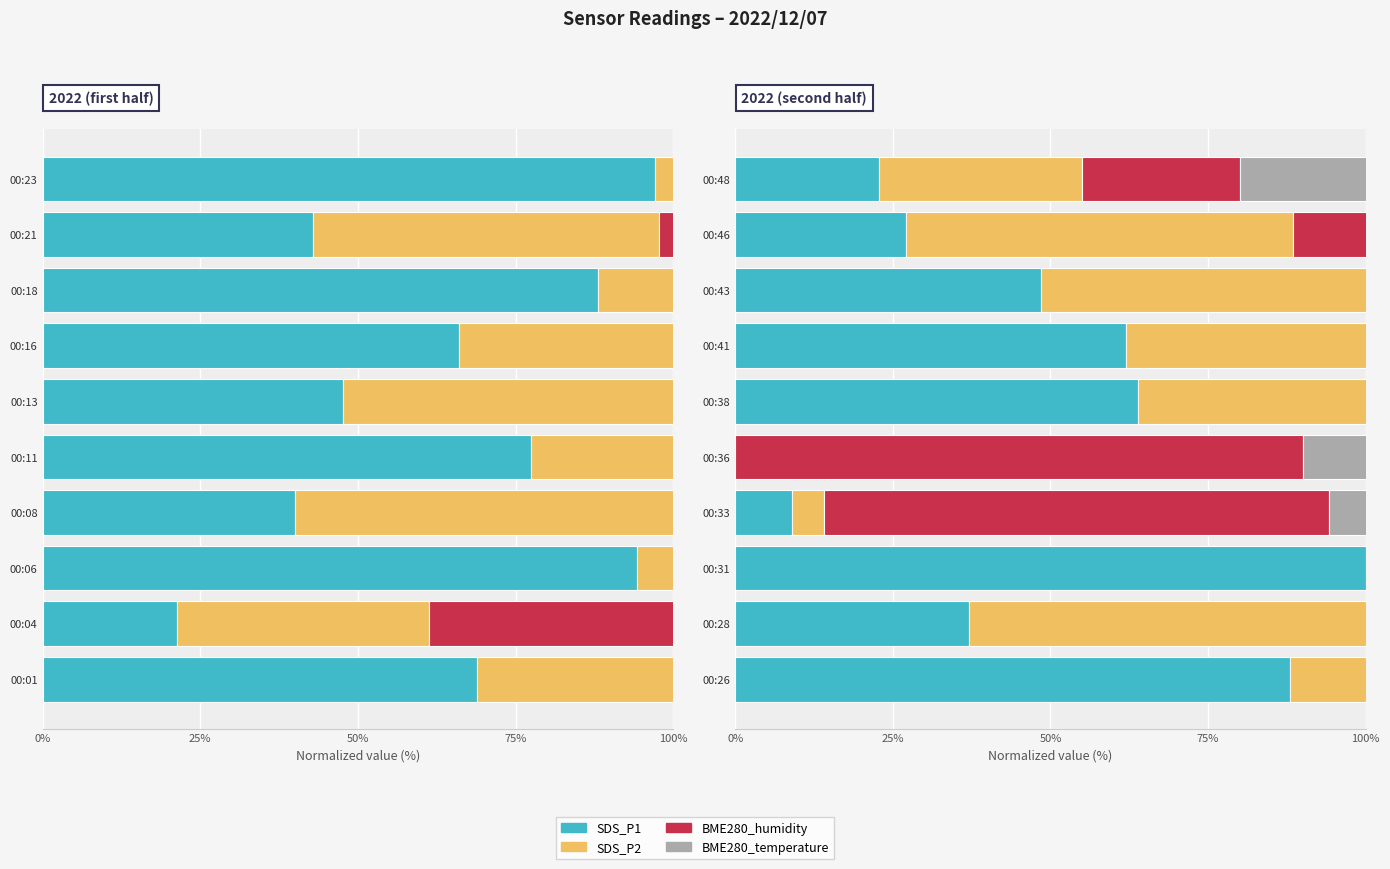

What is the difference between the second highest and second lowest values in the SDS_P1 series?

79.0